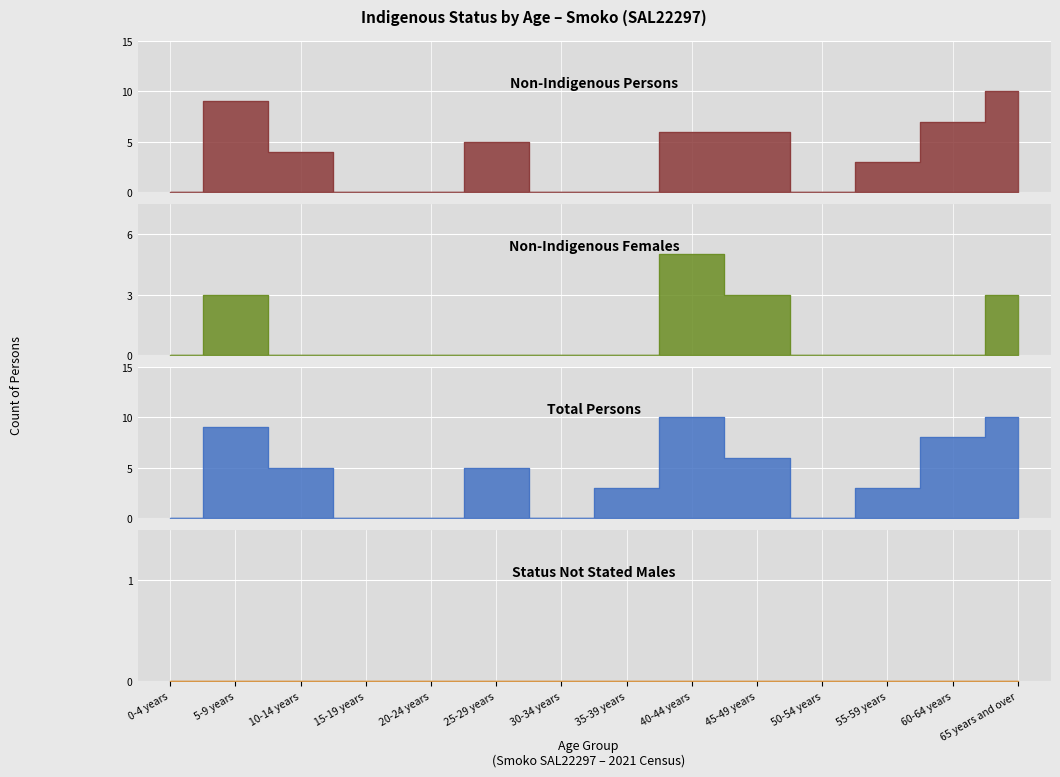

True or false: Non-Indigenous Females has a value of -2 at 30-34 years.

False